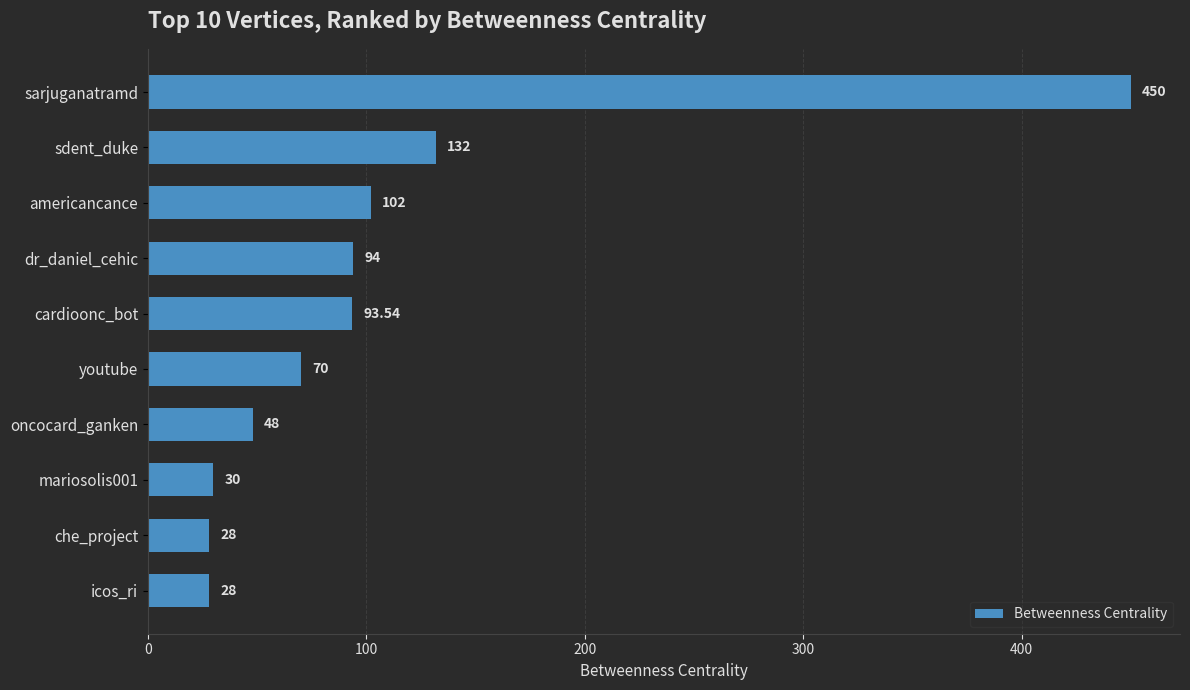

At which label is the value closest to 239?

sdent_duke